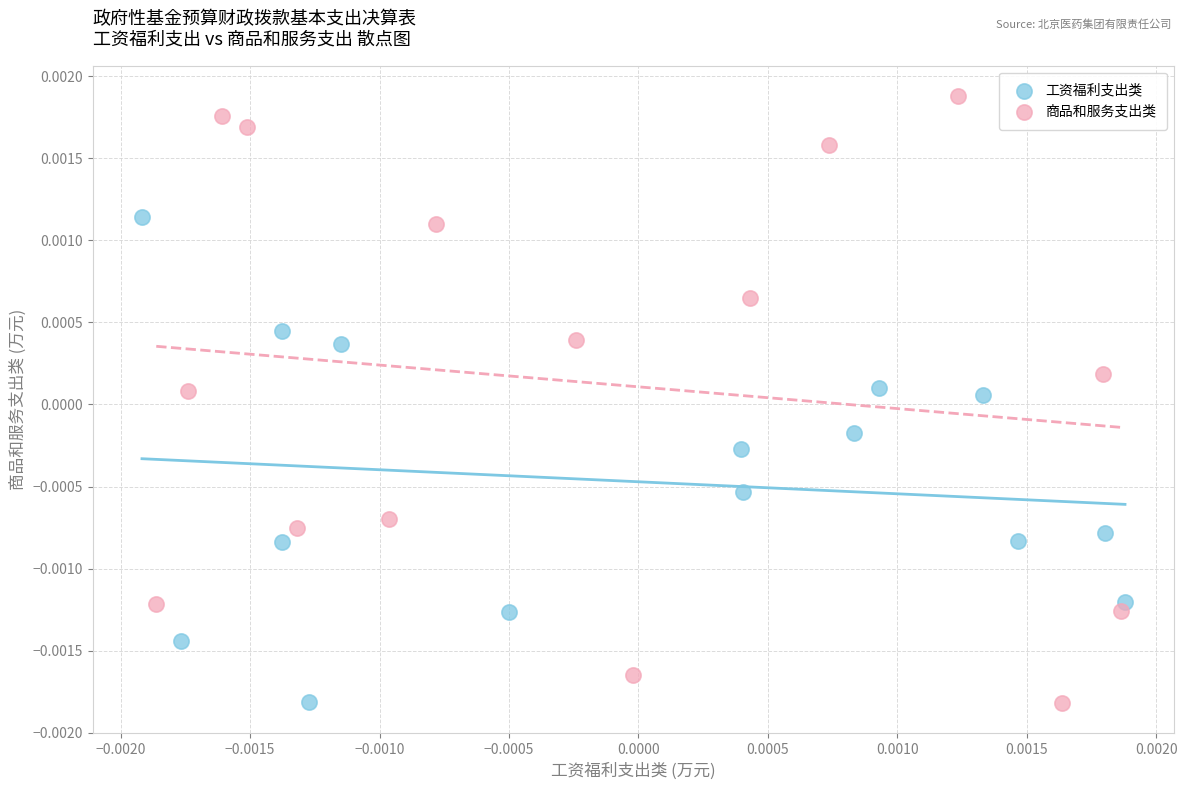

Which series reaches the maximum Y coordinate?

商品和服务支出类